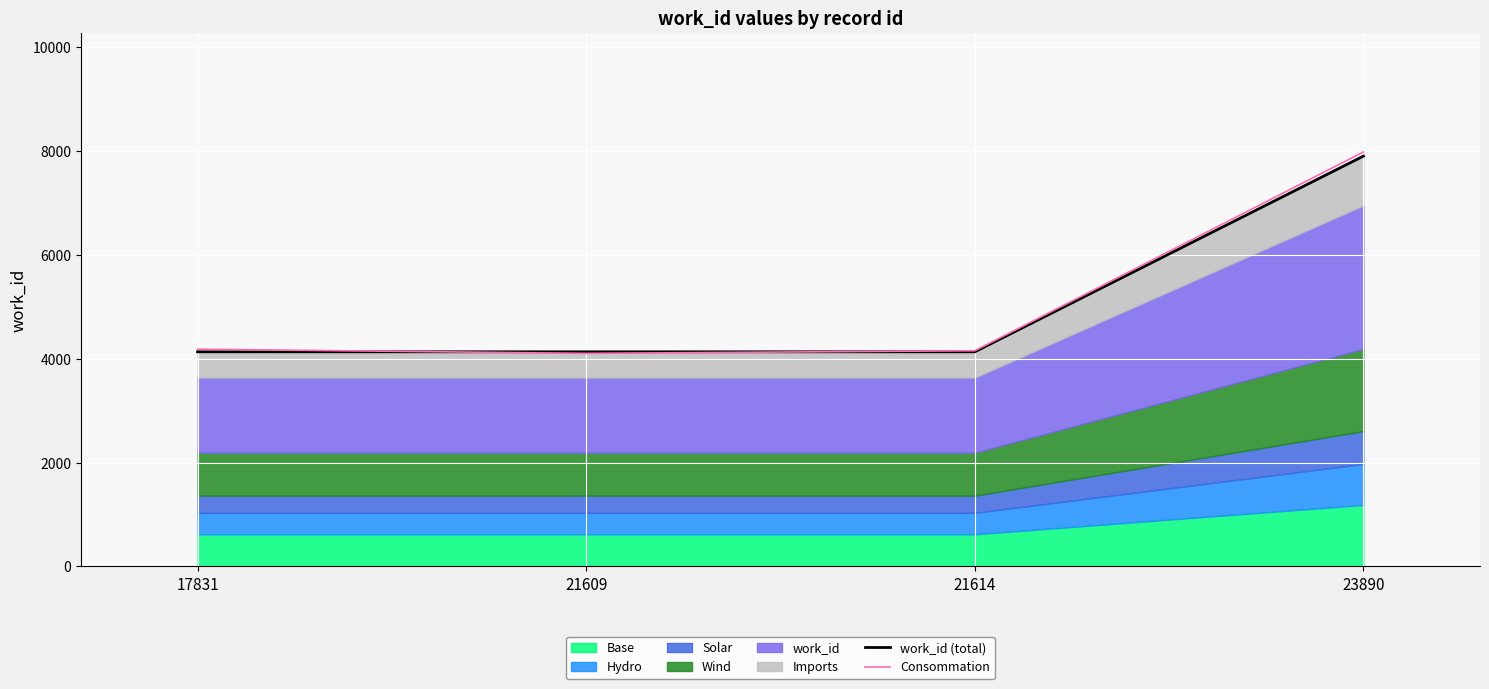

Which series has the largest range (max minus min)?

Consommation